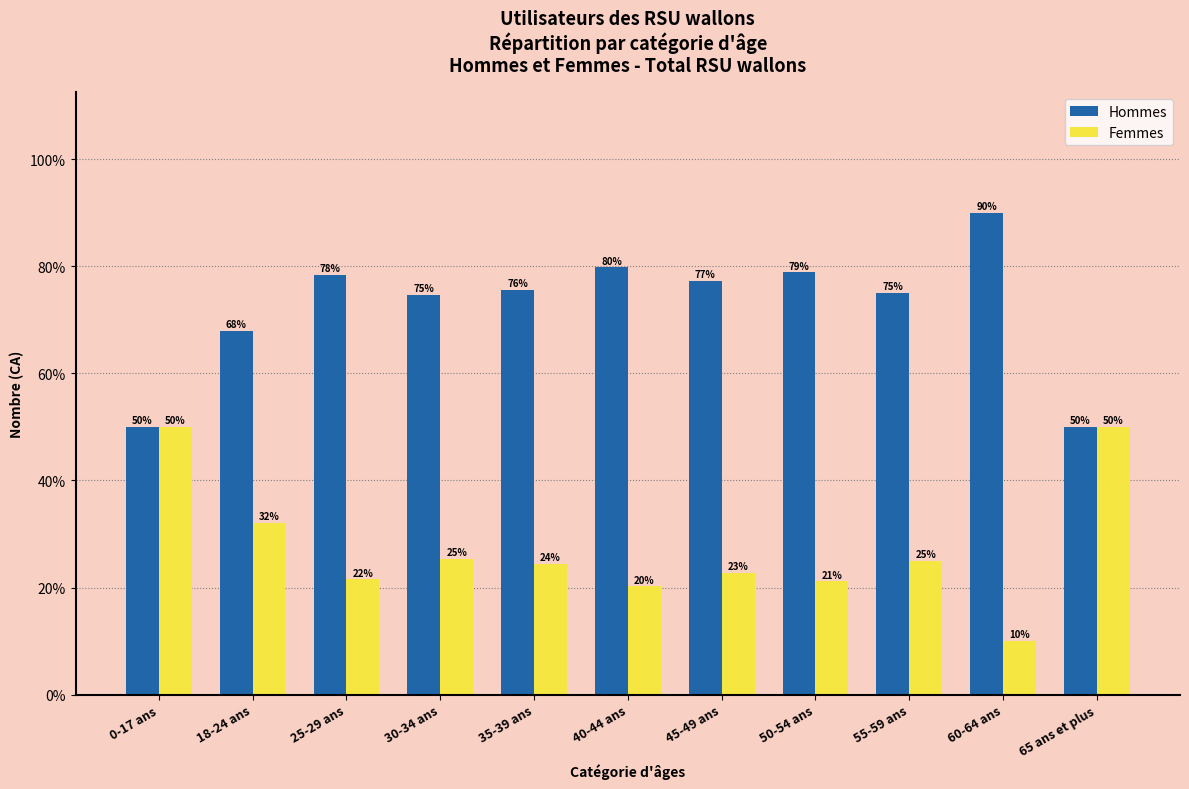

The value of Hommes at 50-54 ans is 78.8. True or false?

True